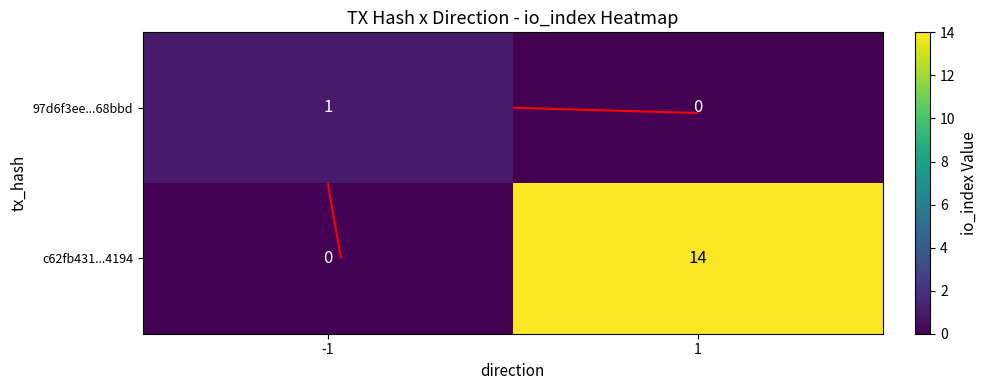

What is the sum of the c62fb431...4194 values at 1 and -1?

14